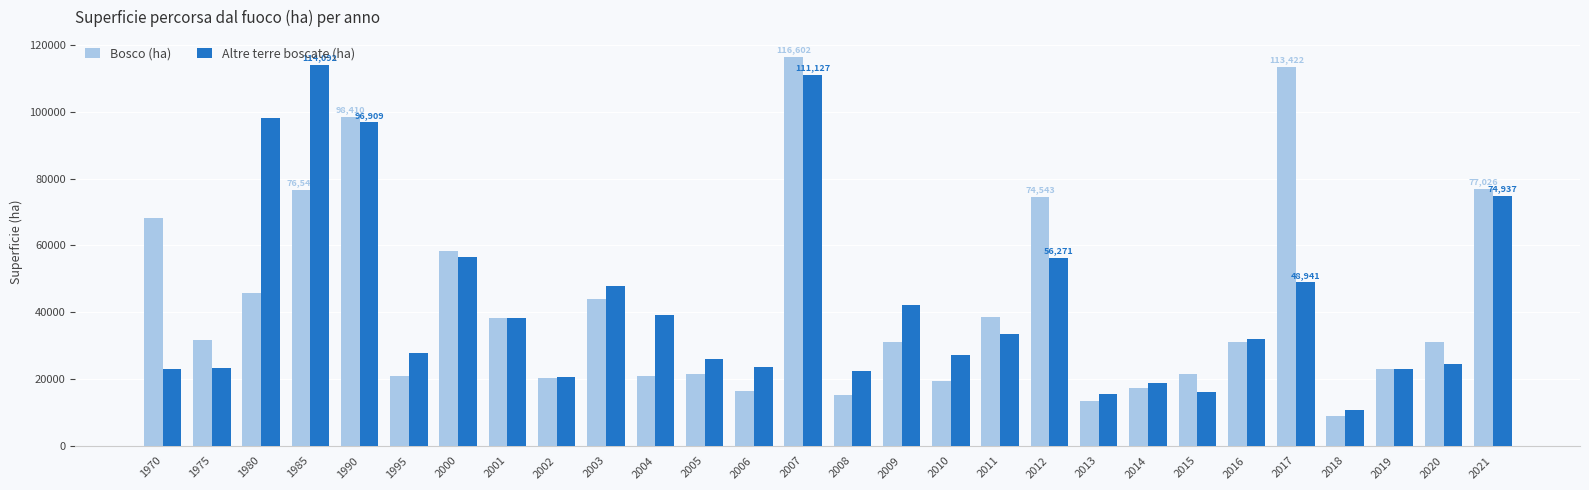

The value of Bosco (ha) at 1995 is 10626.1. True or false?

False